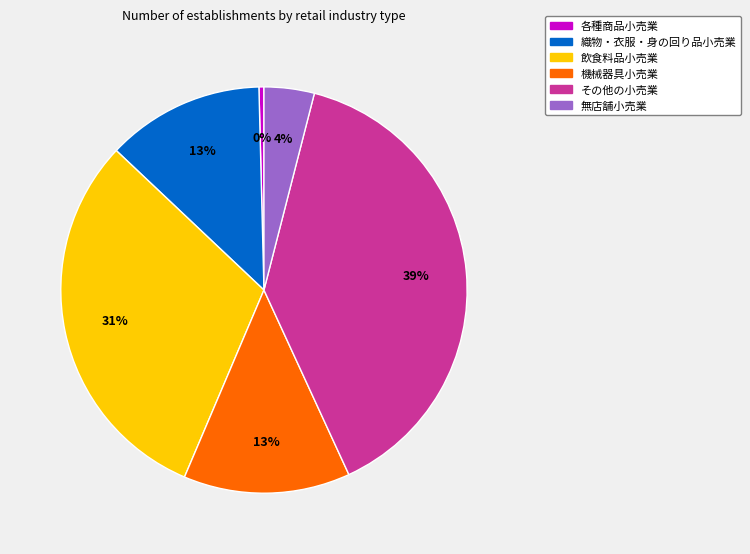

Is その他の小売業 the majority of the pie?

No